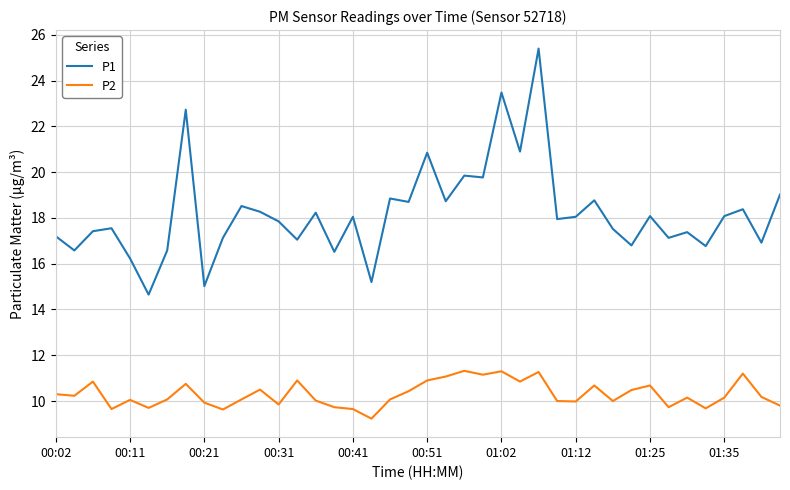

Which series has the largest total across all categories?

P1